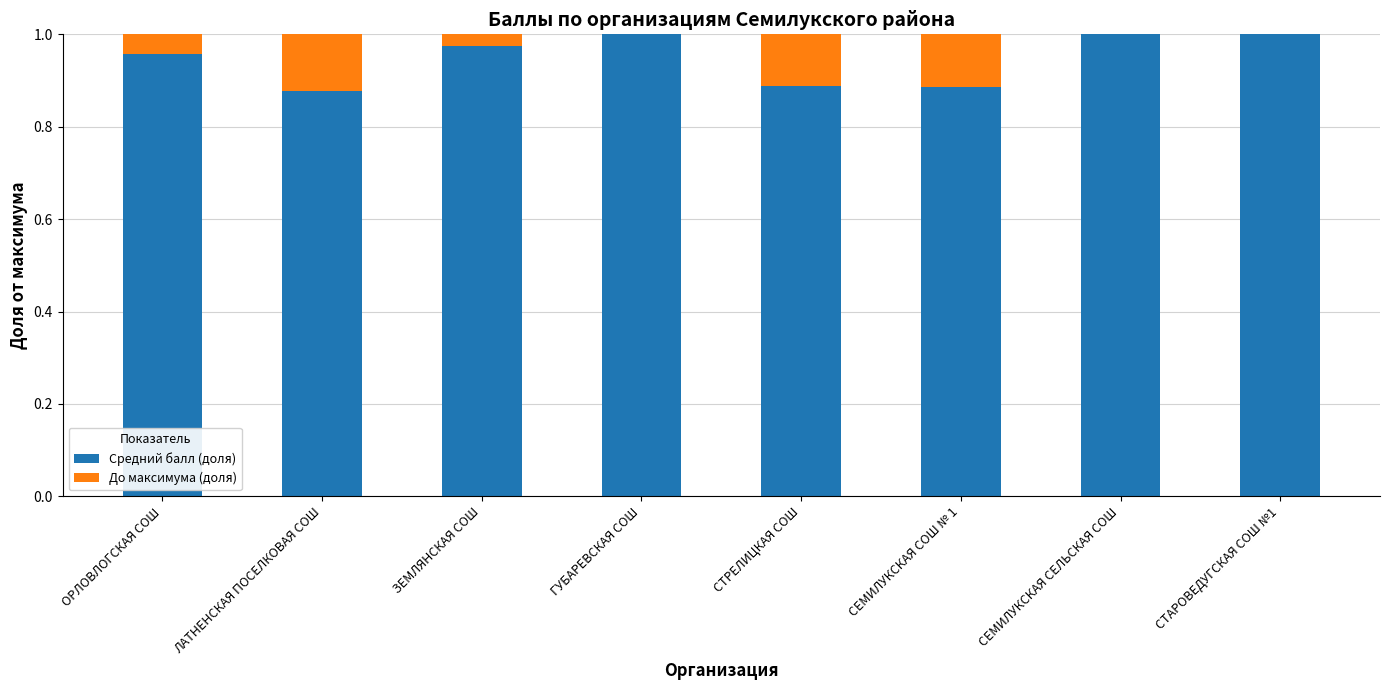

True or false: Средний балл (доля) has a value of 1.0 at ГУБАРЕВСКАЯ СОШ.

True